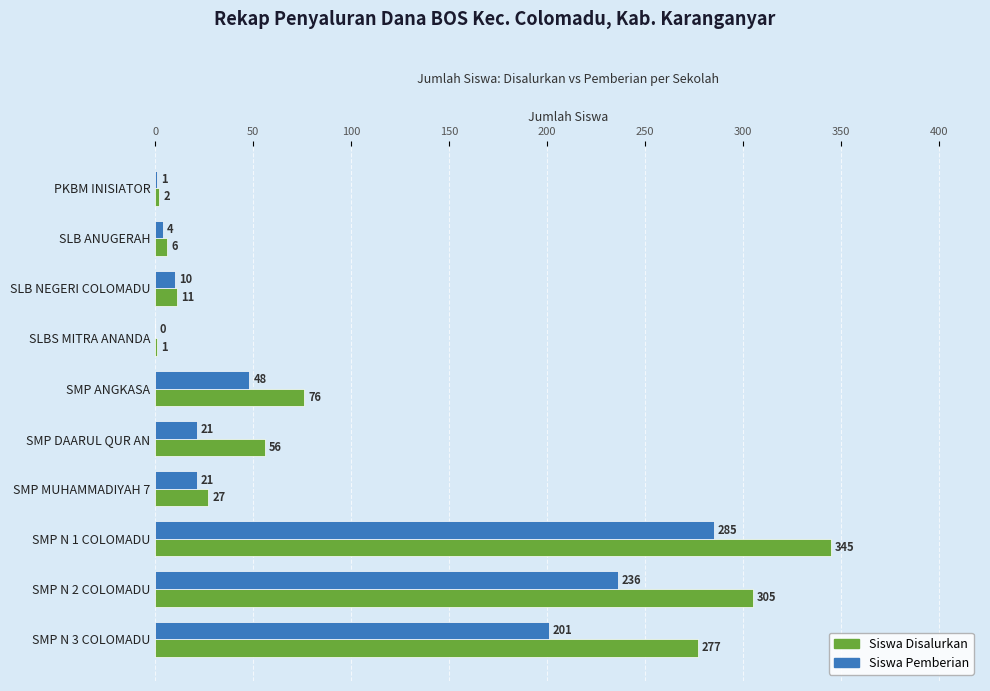

Is it true that Siswa Pemberian equals 68 at SMP ANGKASA?

False